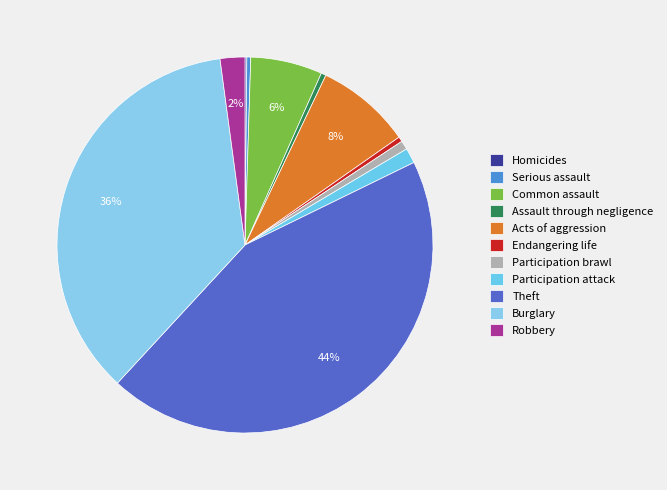

To the nearest percent, what is the average slice percentage?

9%